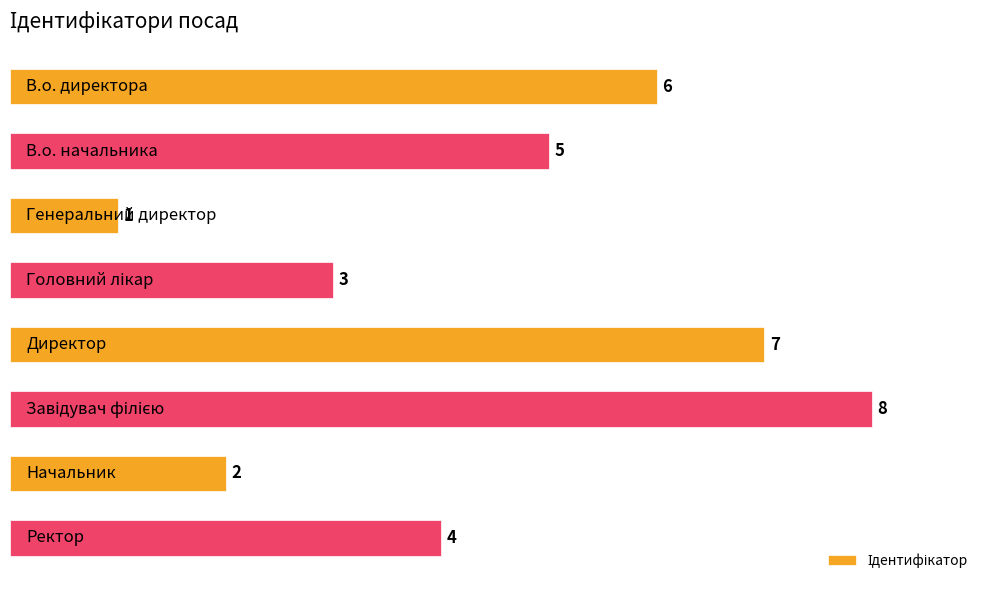

What is the greatest value displayed?

8